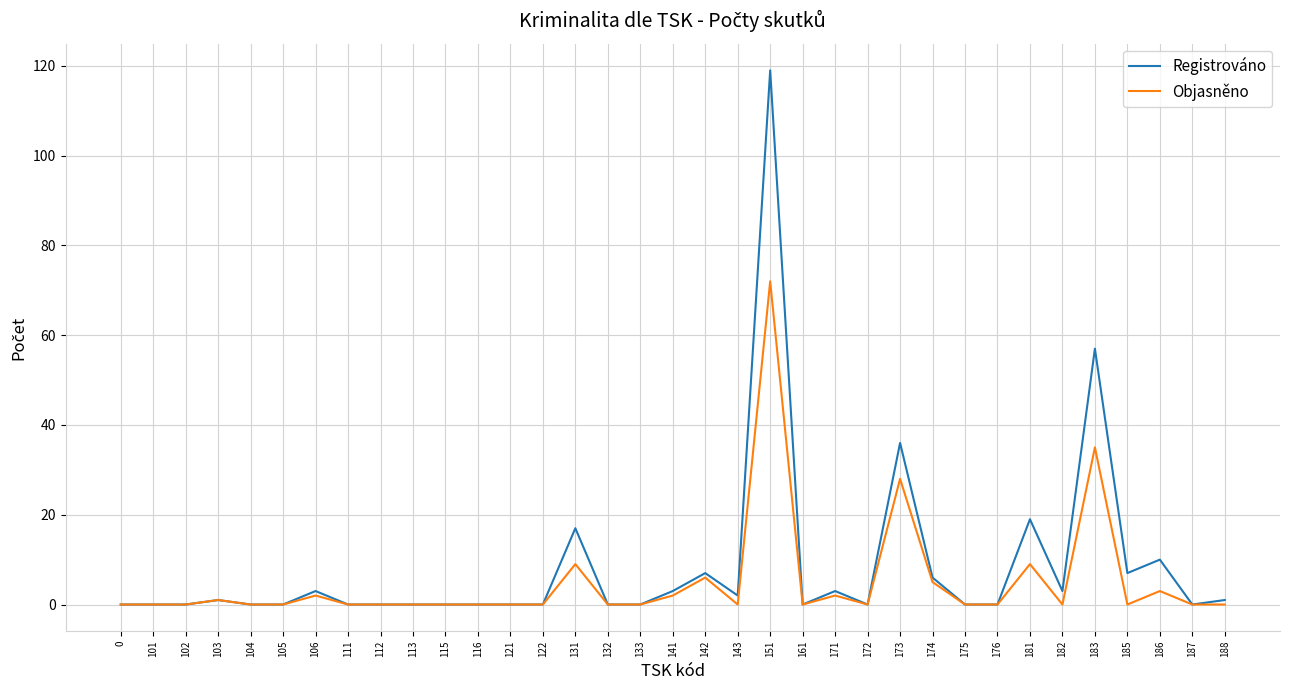

Rank the series by their maximum value, from highest to lowest.

Registrováno, Objasněno